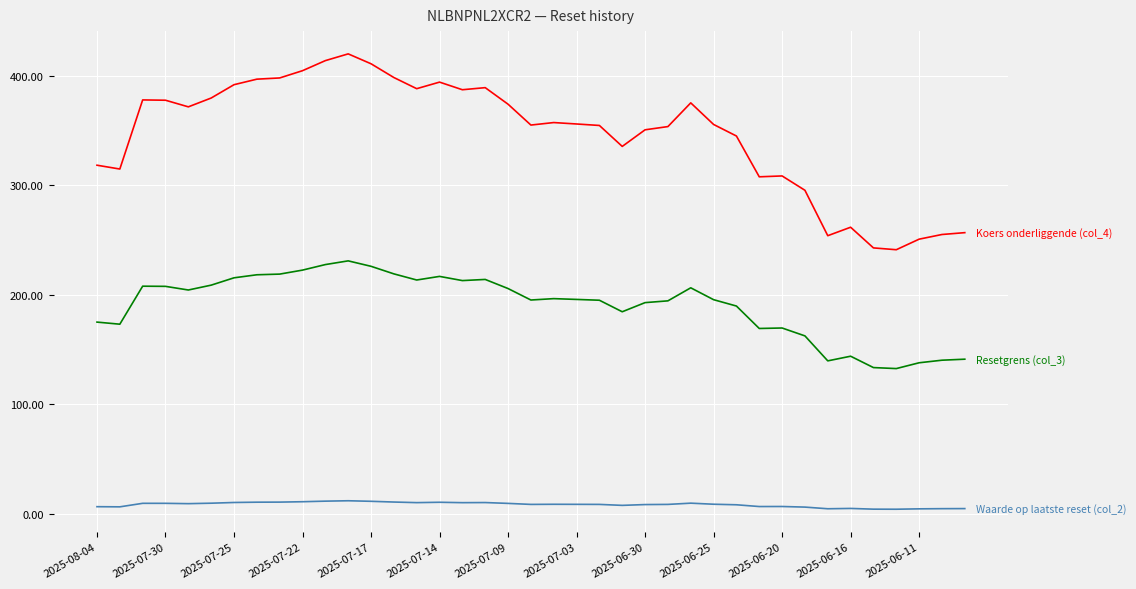

The value of Resetgrens (col_3) at 19 is 195.2. True or false?

True